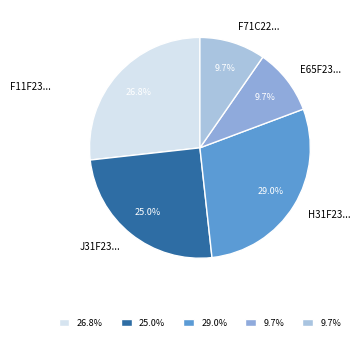

Is there any slice that represents more than half of the pie?

No